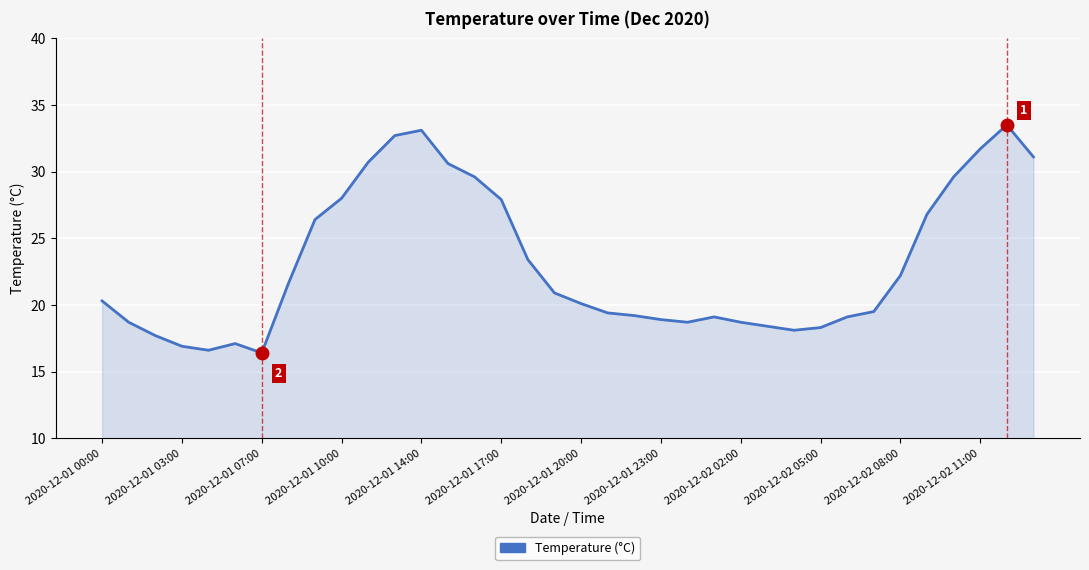

What is the maximum value shown in the chart?

33.5